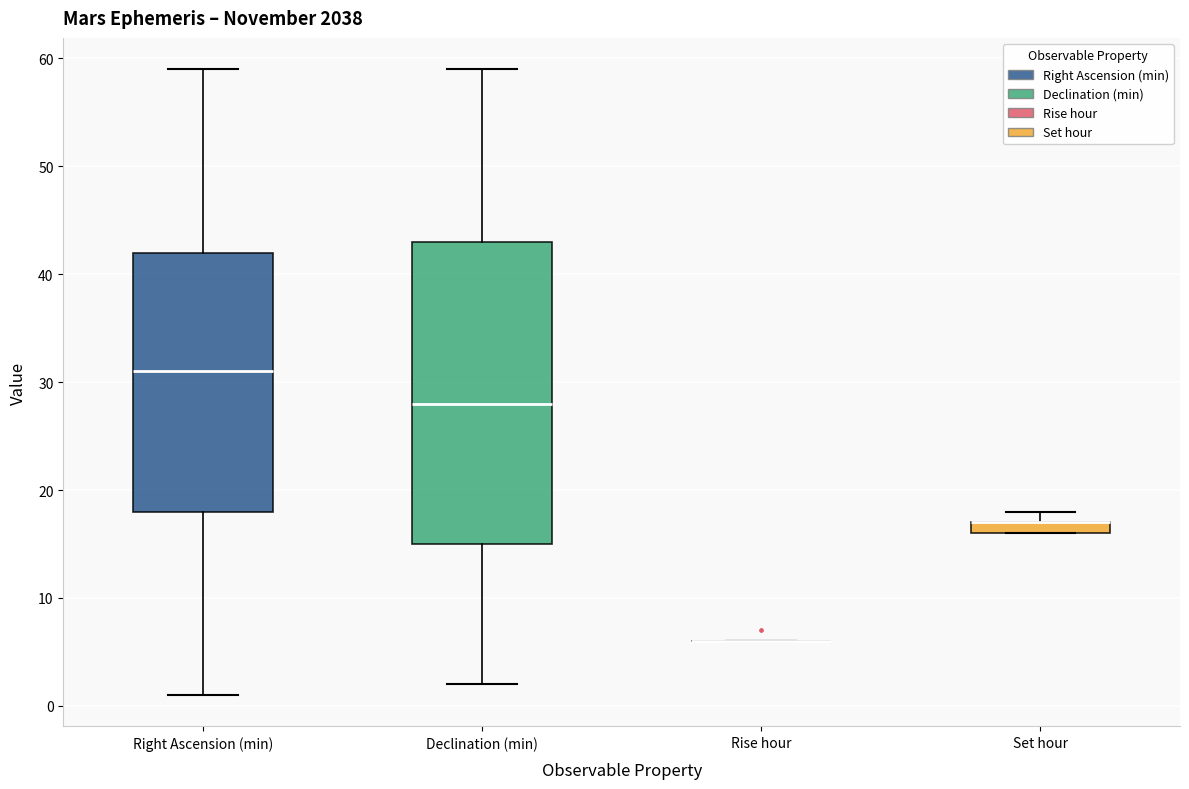

Where is the upper edge of the box for Set hour on the y-axis? The values are not printed on the chart, so give them approximately, as read against the axis.

17